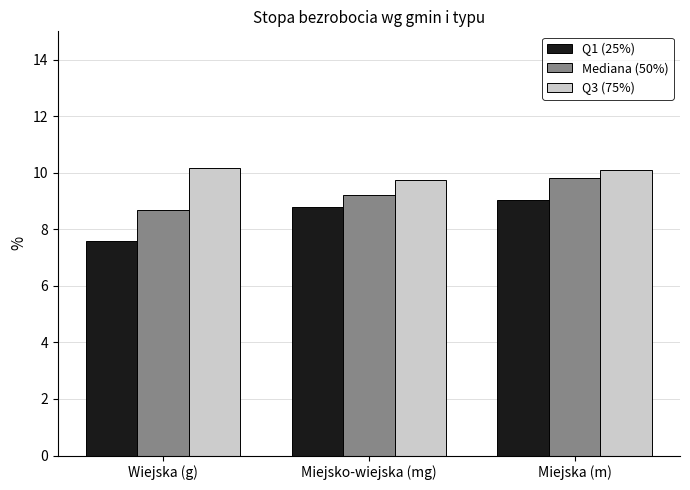

Rank the series by their maximum value, from lowest to highest.

Q1 (25%), Mediana (50%), Q3 (75%)